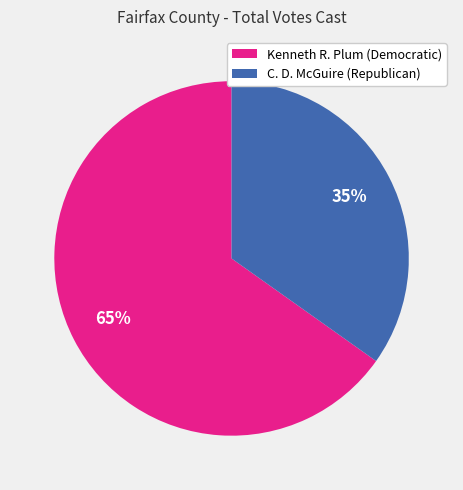

To the nearest percent, what percentage of the pie is Kenneth R. Plum (Democratic)?

65%